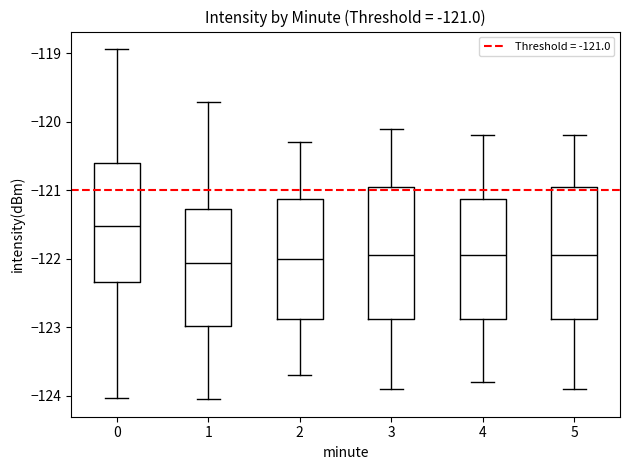

Which box's median line is the highest?

0